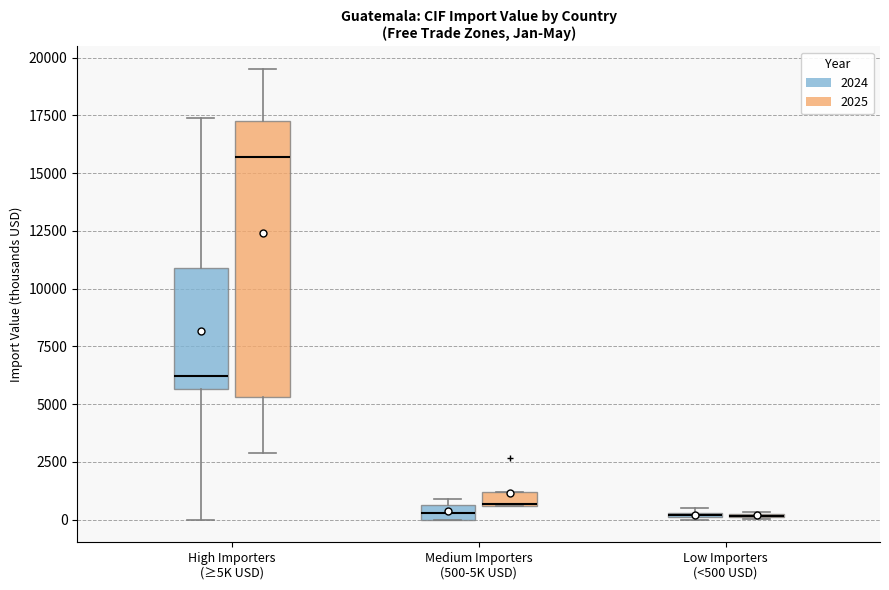

Where does the upper whisker of the box for High Importers (≥5K USD) (2025) end on the y-axis? The values are not printed on the chart, so give them approximately, as read against the axis.

19500